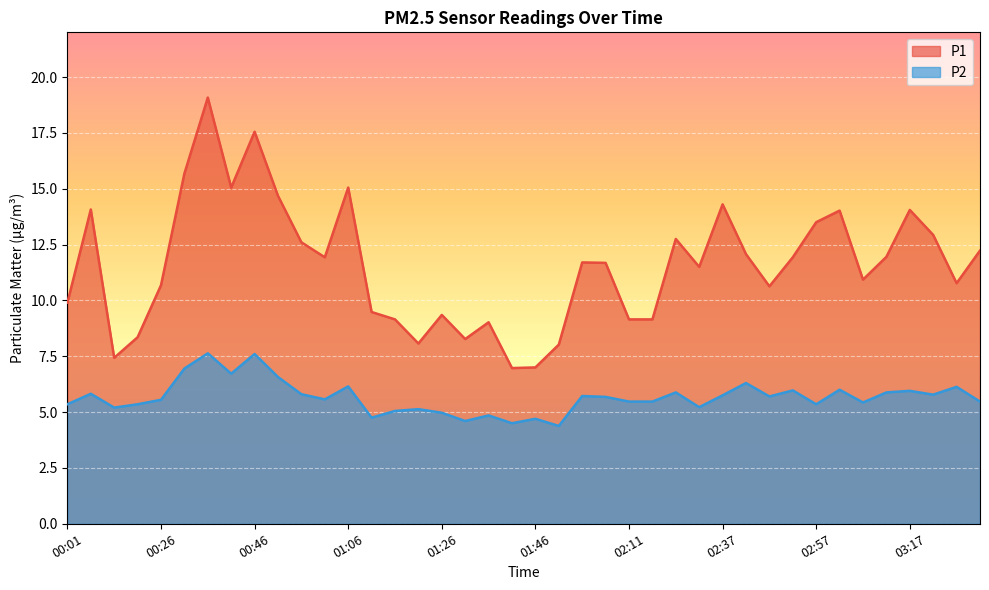

Which category has the highest value in the P1 series?

00:36